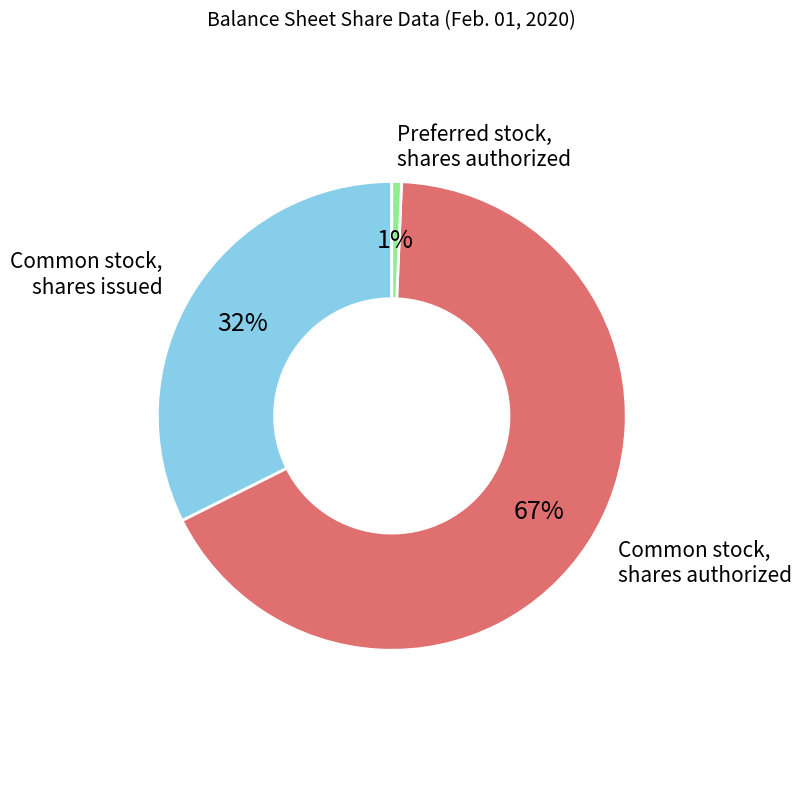

Which has a higher value, Common stock, shares issued or Preferred stock, shares authorized?

Common stock, shares issued